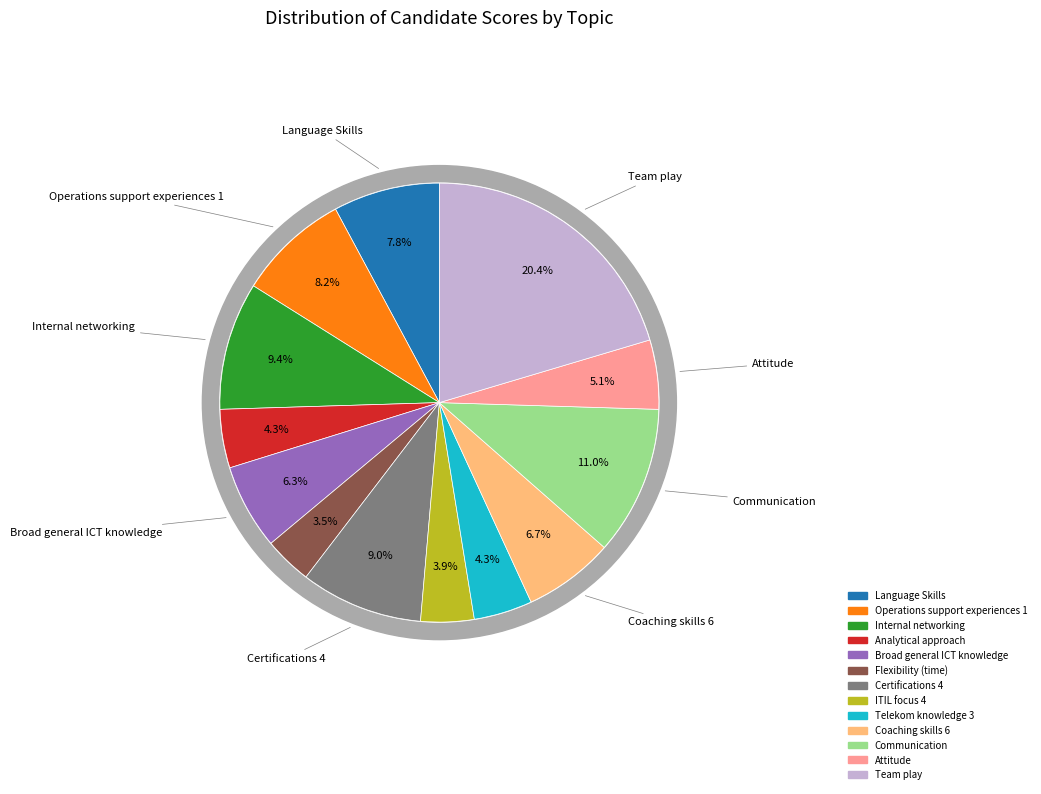

Does any single category account for the majority?

No